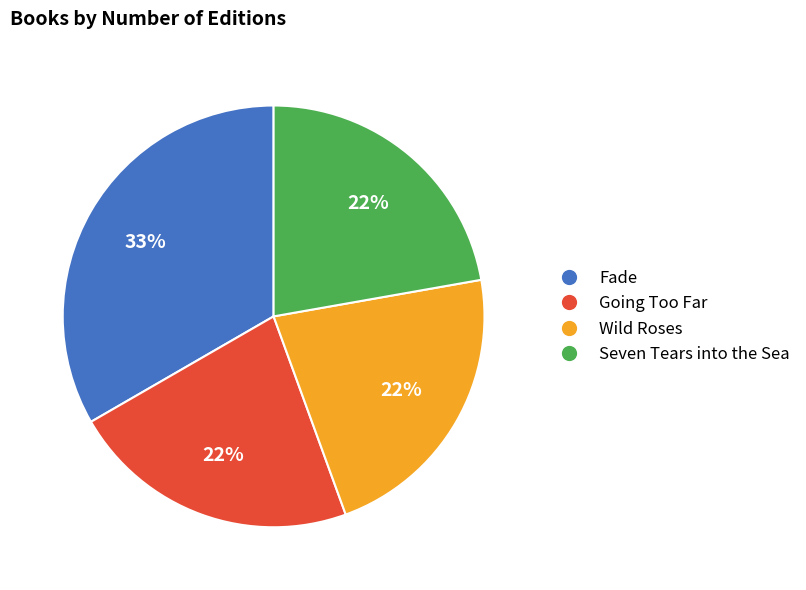

What percentage is the Going Too Far slice, to the nearest percent?

22%